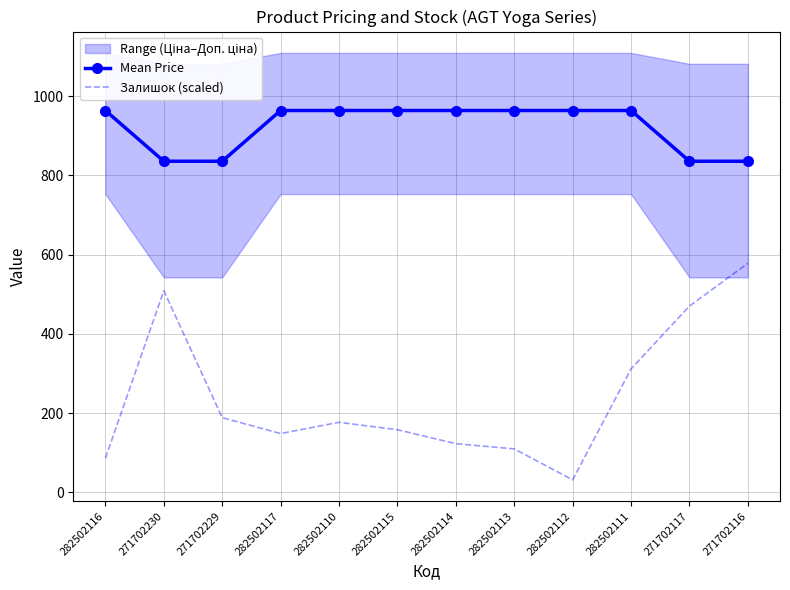

Reading left to right, extract all data points from this chart.

Mean Price: 963.8	835.8	835.8	963.8	963.8	963.8	963.8	963.8	963.8	963.8	835.8	835.8
Залишок (scaled): 86.5	509.1	188.8	148.7	177.1	158.4	123.1	110.0	31.8	312.0	470.4	578.3